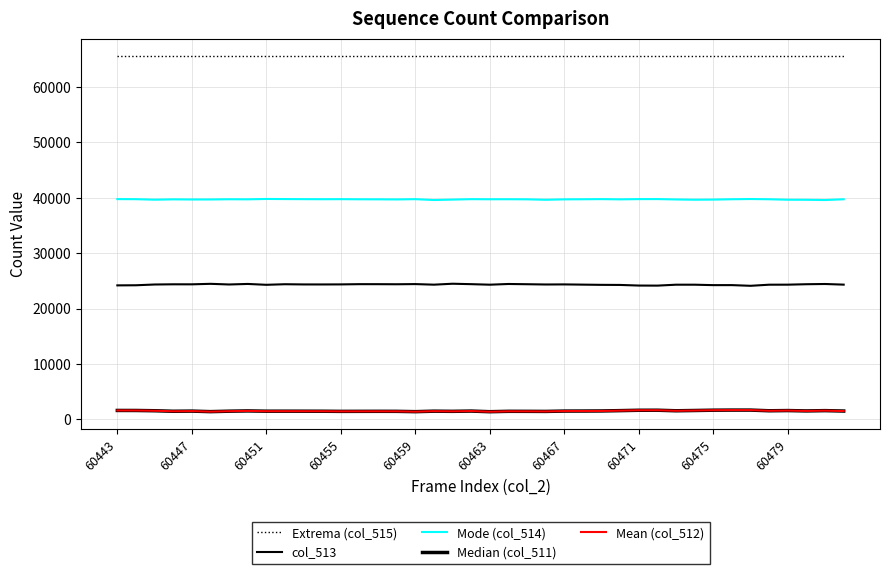

At how many categories does at least one series exceed 48389?

40